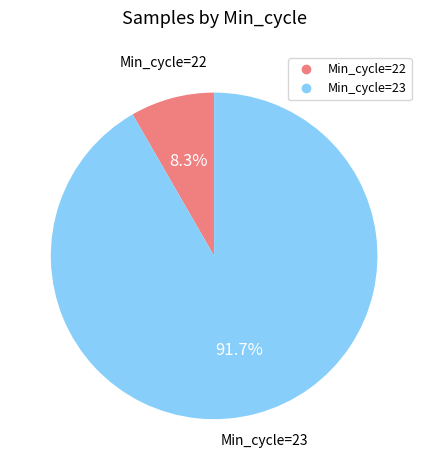

Count the number of slices in the pie.

2